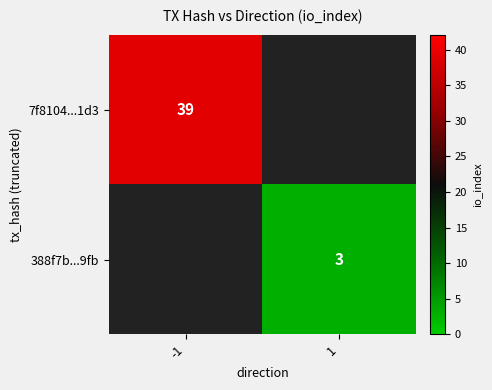

How many data points does each series have?

2